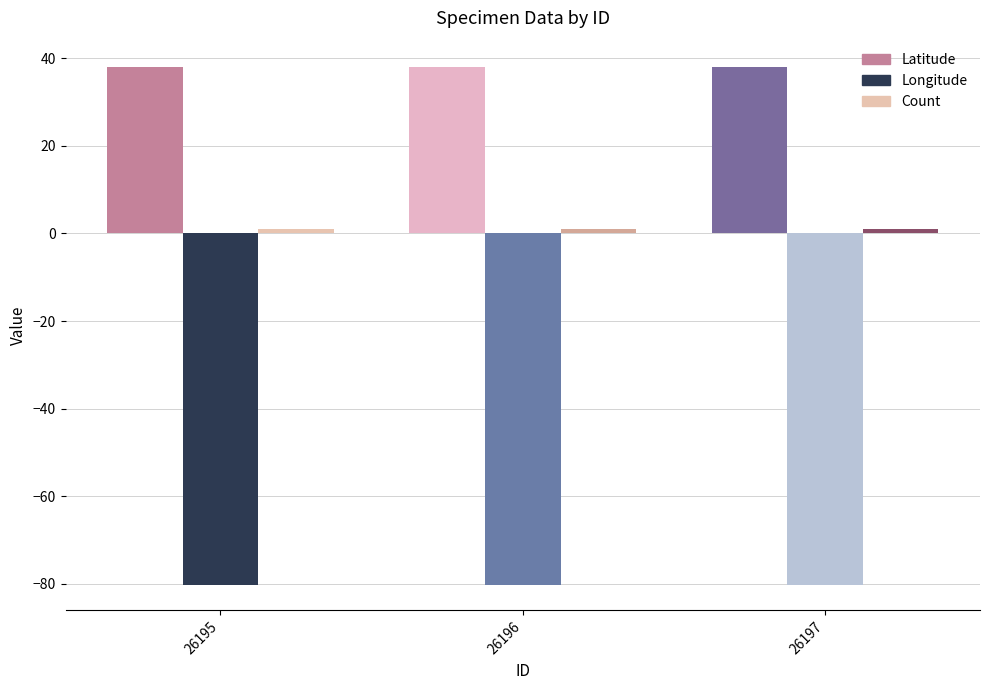

At how many categories does at least one series exceed -61?

3